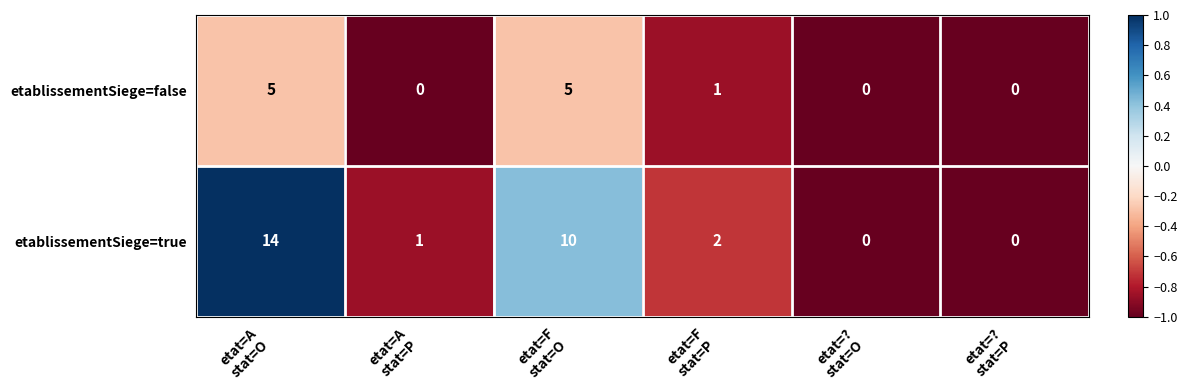

What is the maximum value shown in the chart?

14